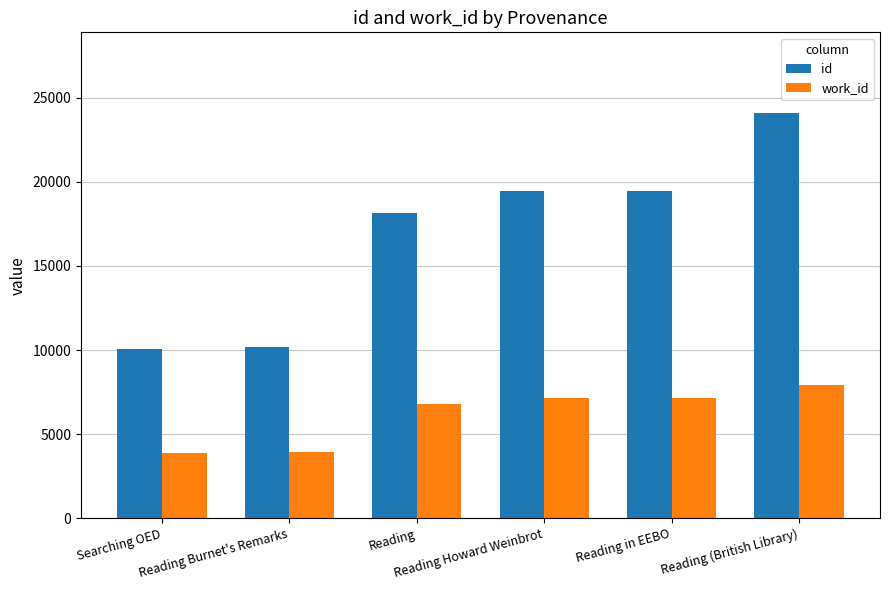

Is it true that id equals 10072 at Searching OED?

True